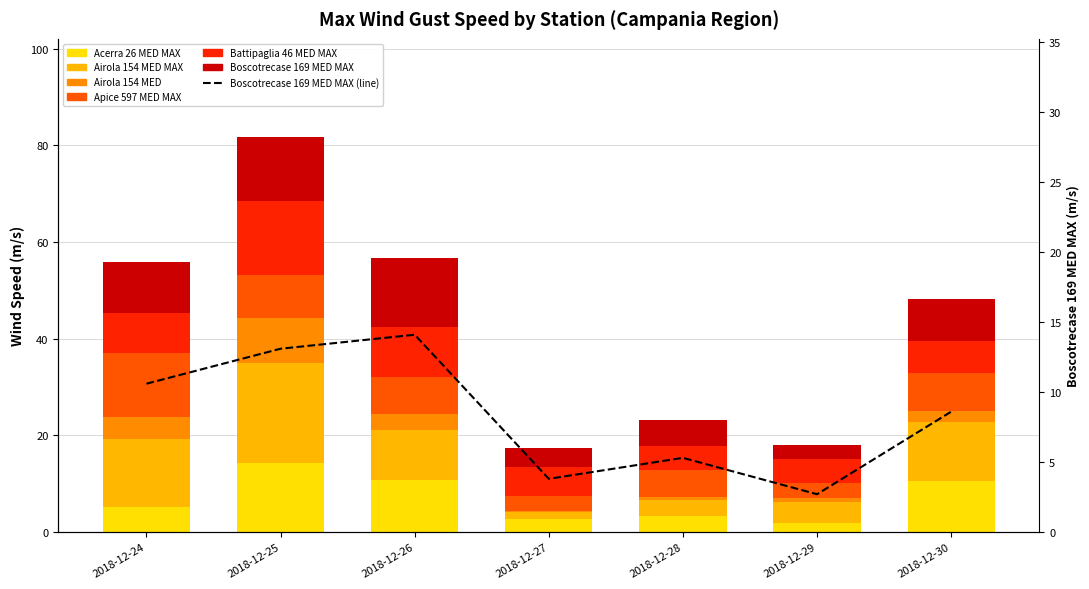

What is the value of the Battipaglia 46 MED MAX bar at the 4th from the left?

6.1